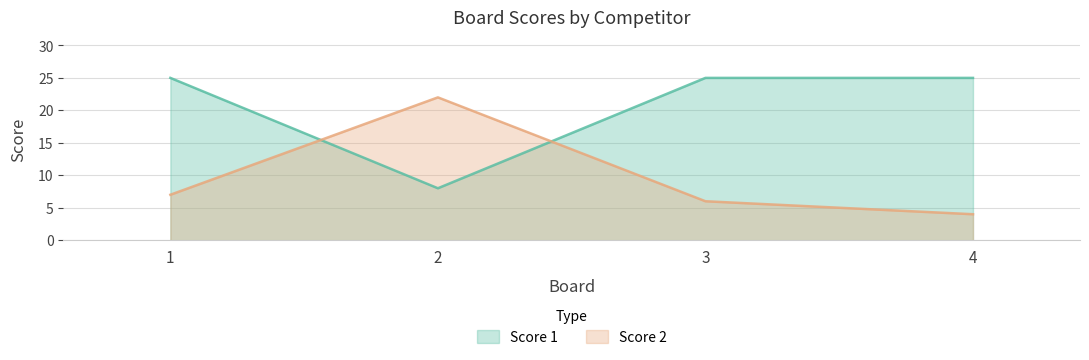

How many data points in Score 1 are less than 25?

1